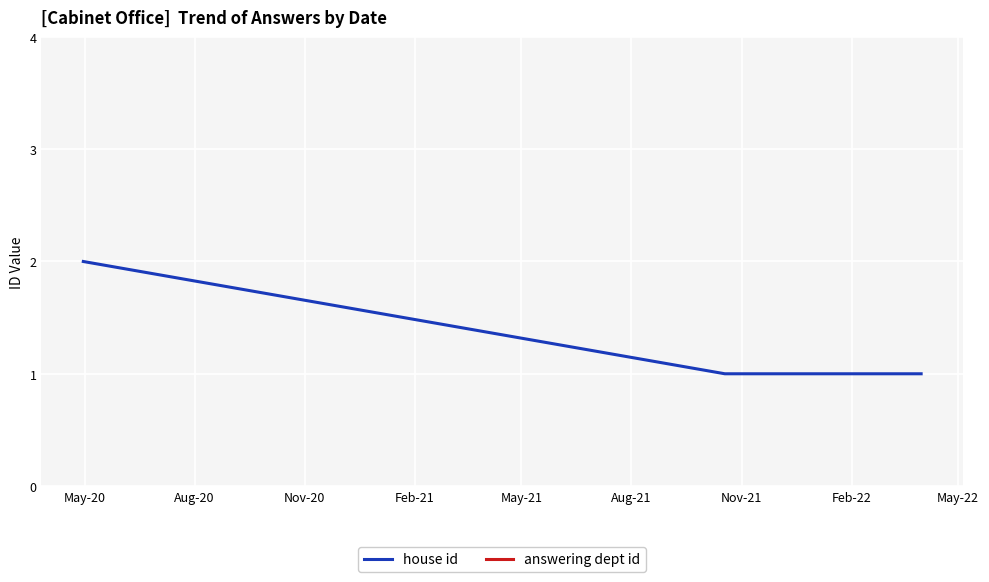

True or false: answering dept id and house id cross at least once.

False